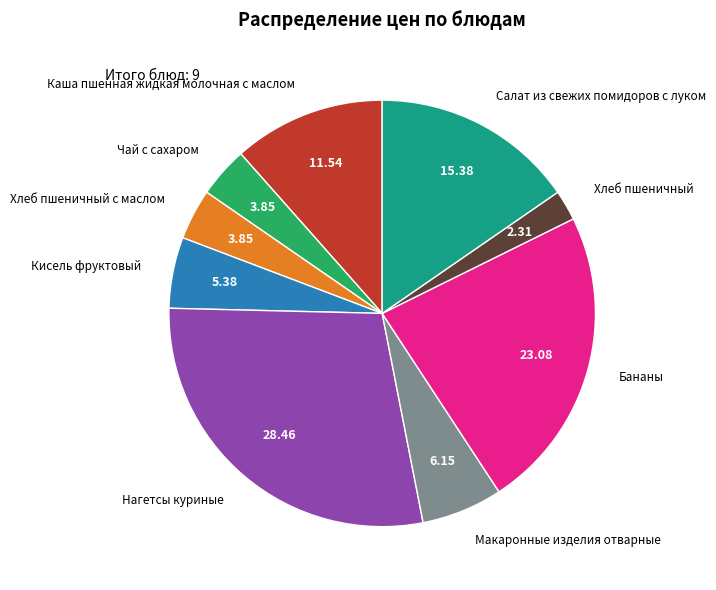

Does any single category account for the majority?

No